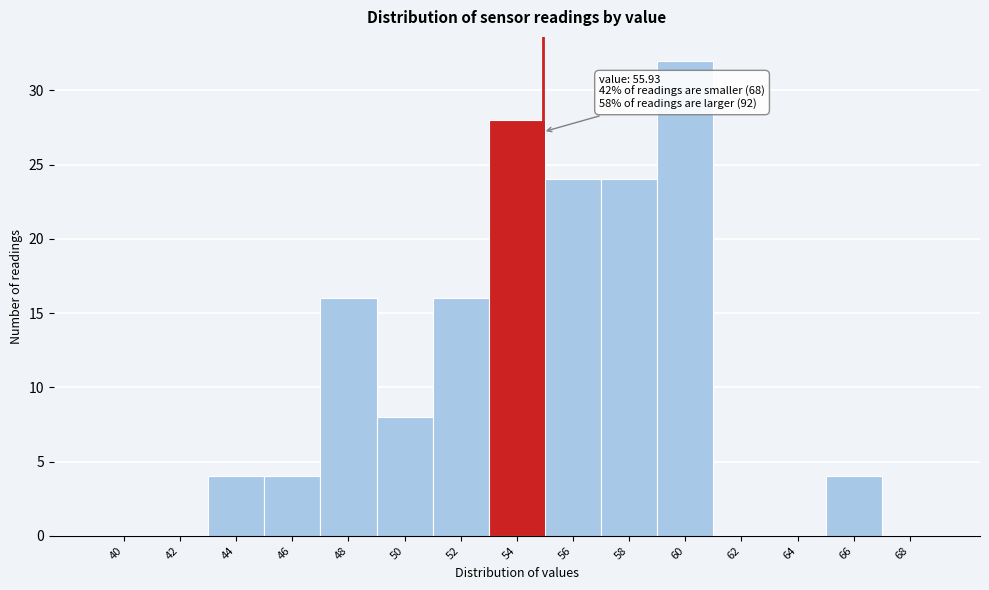

Reading right to left, transcribe all the data shown in this chart.

68=0	66=4	64=0	62=0	60=32	58=24	56=24	54=28	52=16	50=8	48=16	46=4	44=4	42=0	40=0